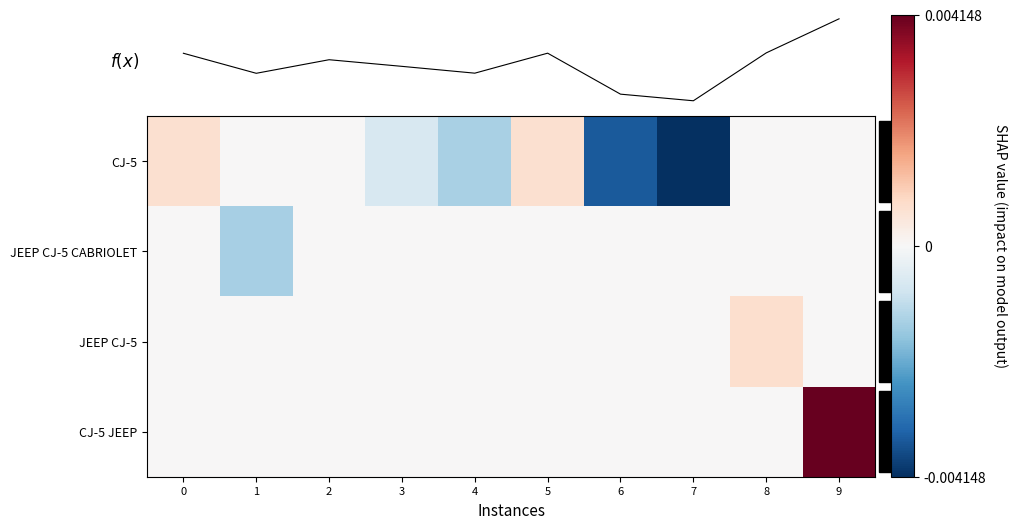

Which category has the lowest value in the f(x) series?

7